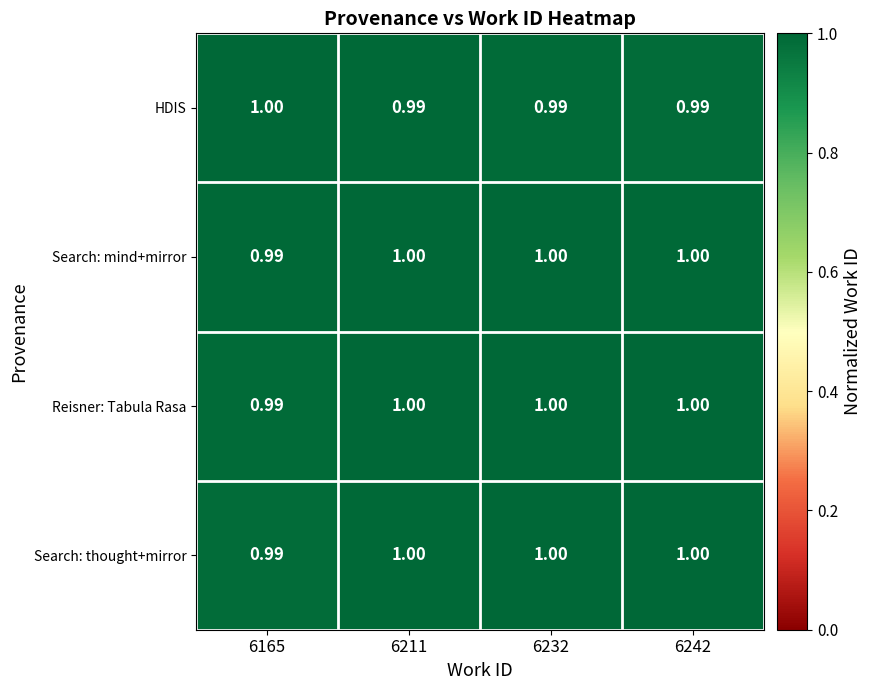

How many series are shown in this chart?

4